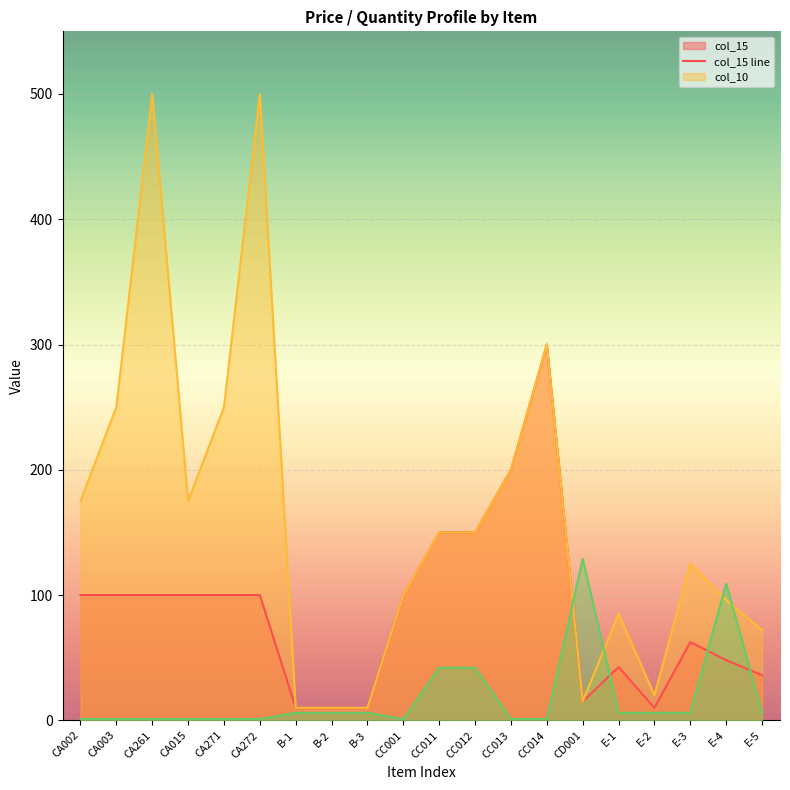

What is the maximum value shown in the chart?

500.0